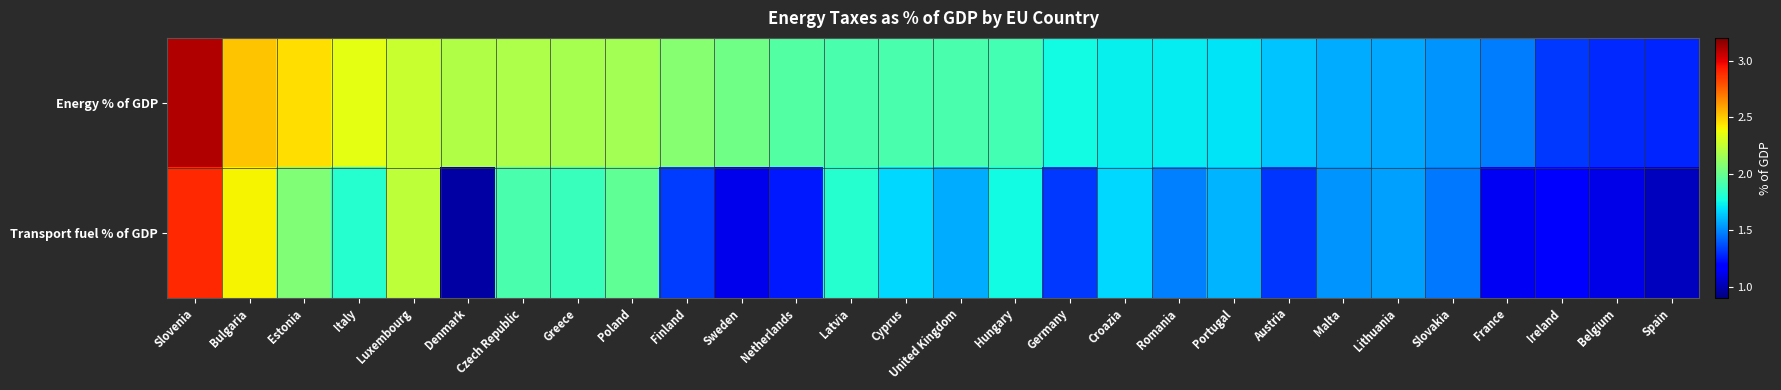

What is the total value across all series at Luxembourg?

4.5